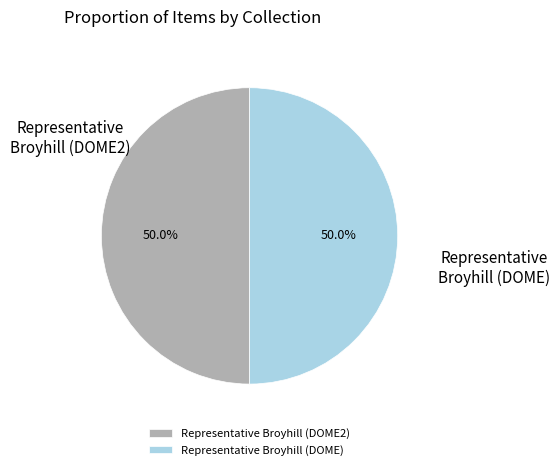

What is the ratio of the value at Representative Broyhill (DOME) to the value at Representative Broyhill (DOME2)?

1.0